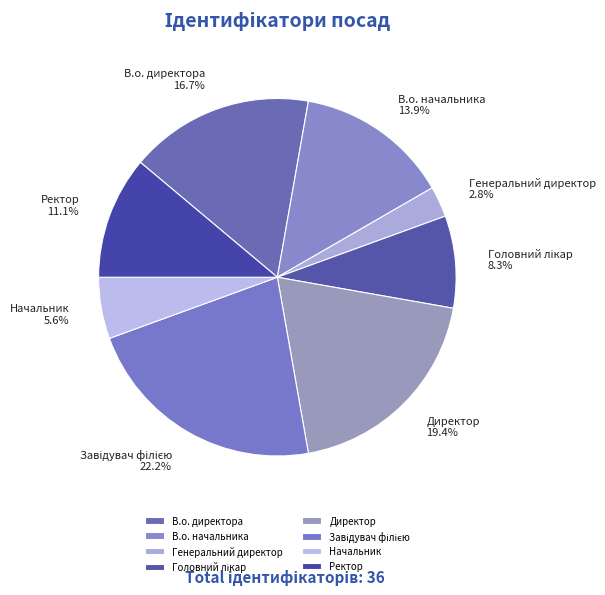

Does any single category account for the majority?

No